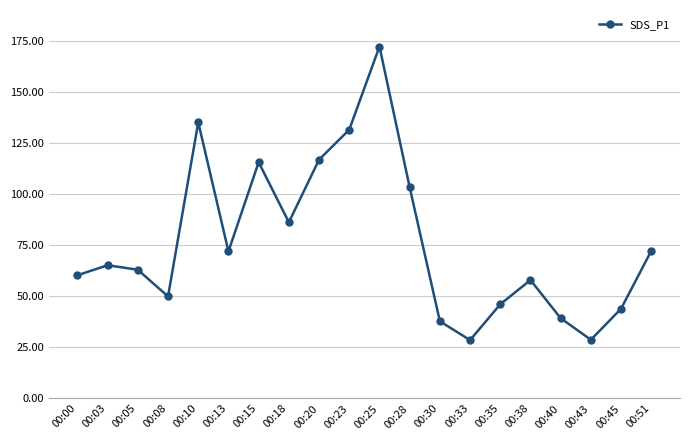

At which category does the chart reach its peak across all series?

00:25